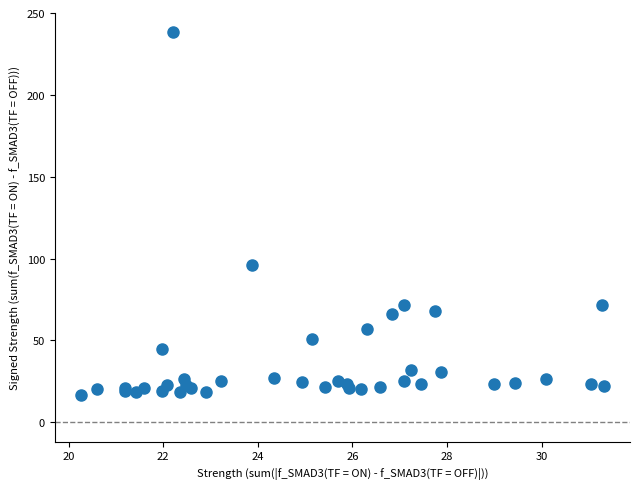

What Y value in the scatter plot is closest to 127?

95.8